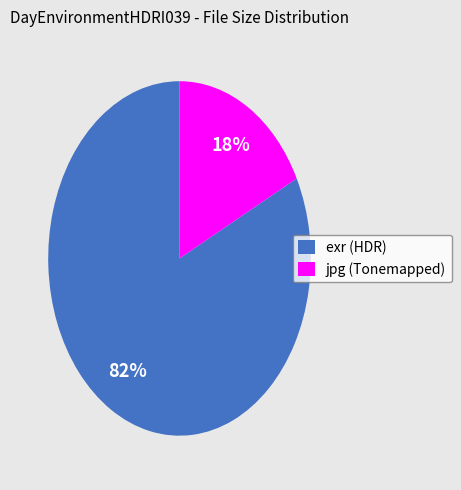

Which slice is the smallest?

jpg (Tonemapped)